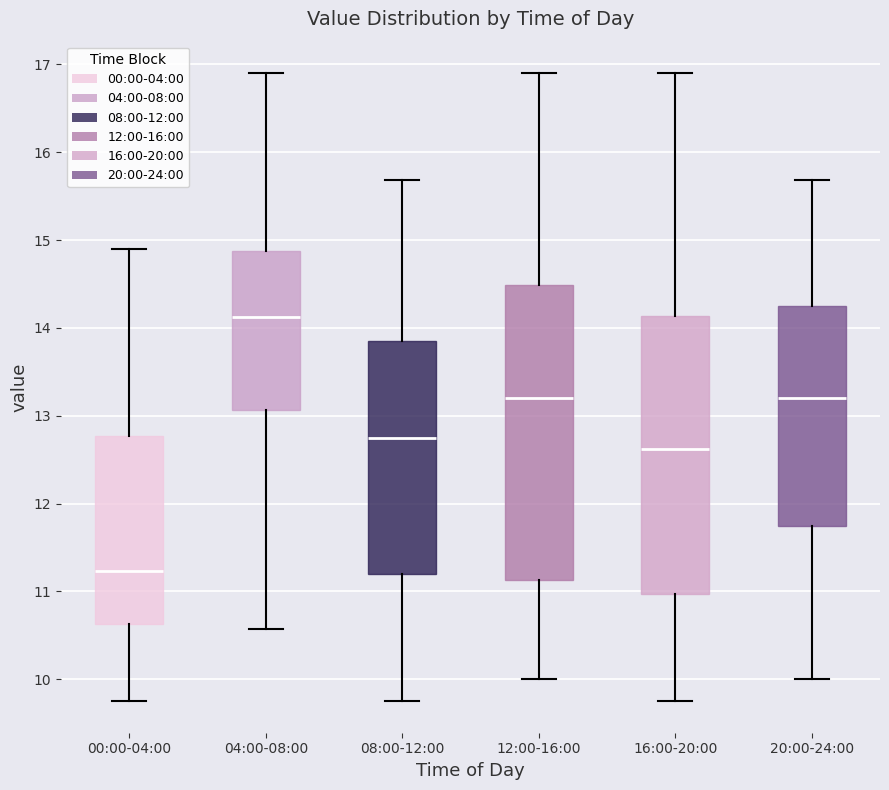

Reading left to right, read every box against the y-axis: the position of its median line, the range the box covers, and the ends of its whiskers. The values are not printed on the chart, so give them approximately, as read against the axis.

00:00-04:00: median 11.2, box 10.6 to 12.8, whiskers 9.8 to 14.9
04:00-08:00: median 14.1, box 13.1 to 14.9, whiskers 10.6 to 16.9
08:00-12:00: median 12.8, box 11.2 to 13.8, whiskers 9.8 to 15.7
12:00-16:00: median 13.2, box 11.1 to 14.5, whiskers 10.0 to 16.9
16:00-20:00: median 12.6, box 11.0 to 14.1, whiskers 9.8 to 16.9
20:00-24:00: median 13.2, box 11.7 to 14.3, whiskers 10.0 to 15.7